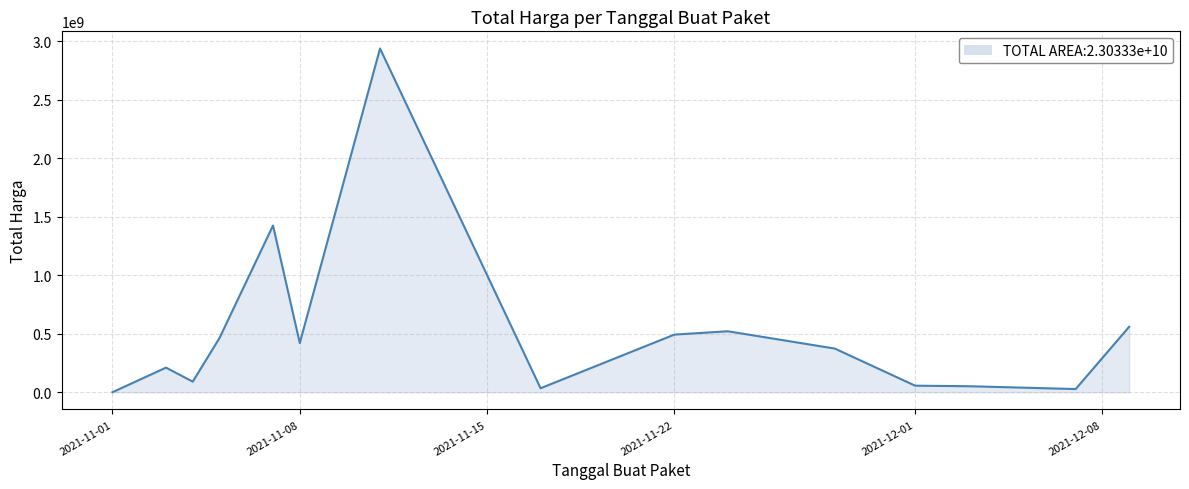

What is the difference between the maximum and minimum values?

2939120640